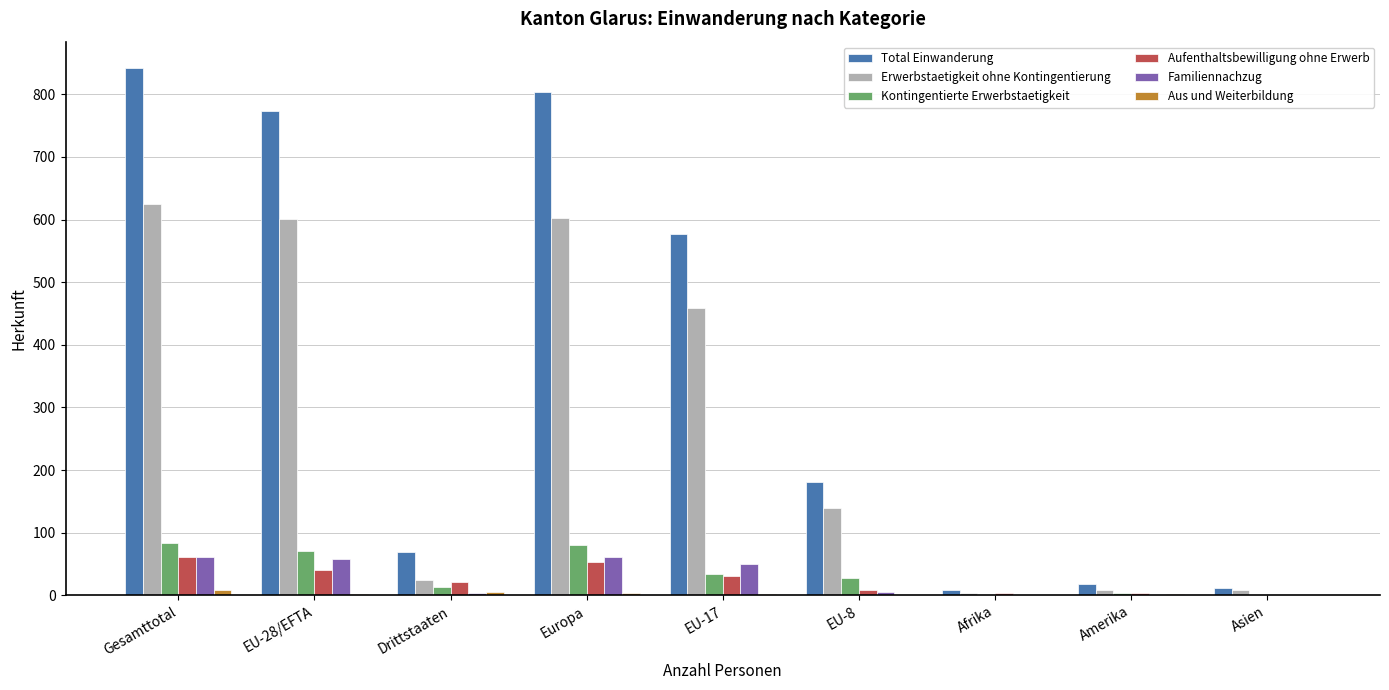

What is the sum of all Total Einwanderung values?

3283